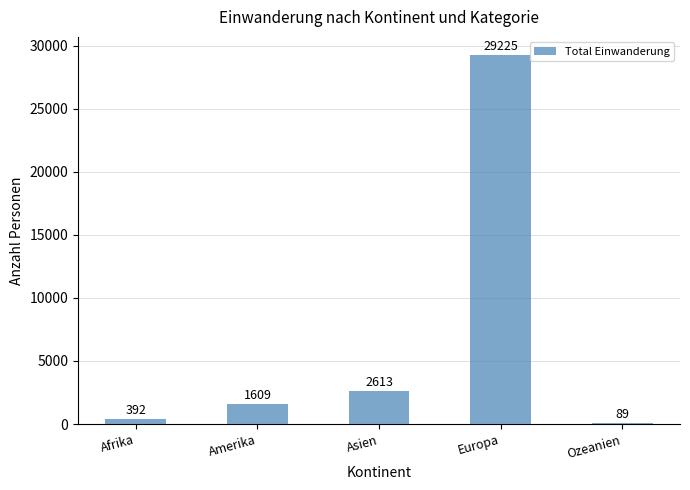

Read the value at Afrika, to the nearest 10.

390